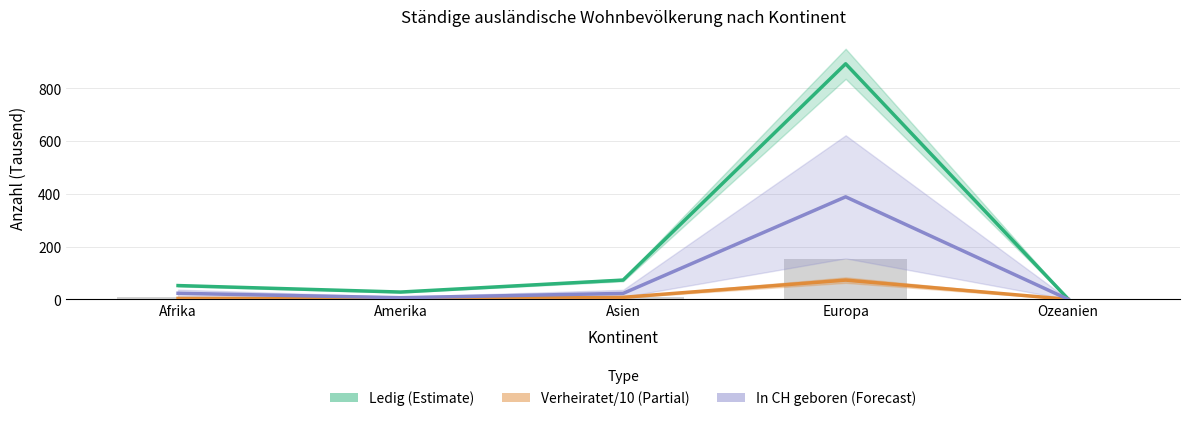

Rank the categories by Ledig (Estimate) value from highest to lowest.

Europa, Asien, Afrika, Amerika, Ozeanien